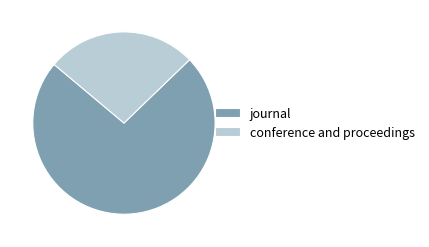

What is the largest slice in the pie chart?

journal